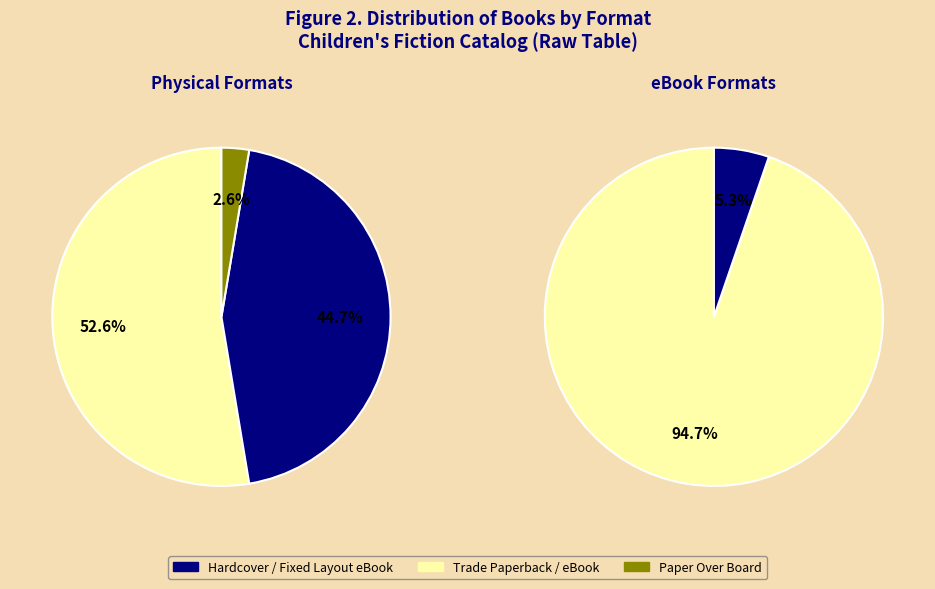

Is Hardcover the majority of the pie?

No